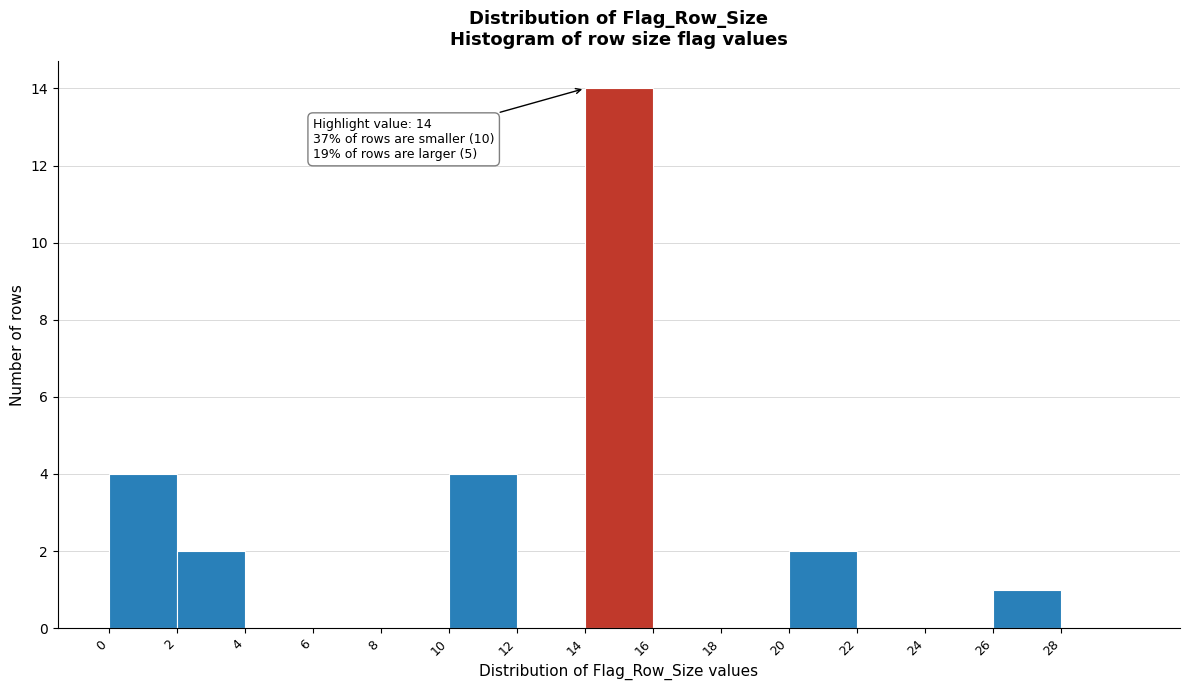

Which range on the x-axis has the tallest bar?

14 to 16